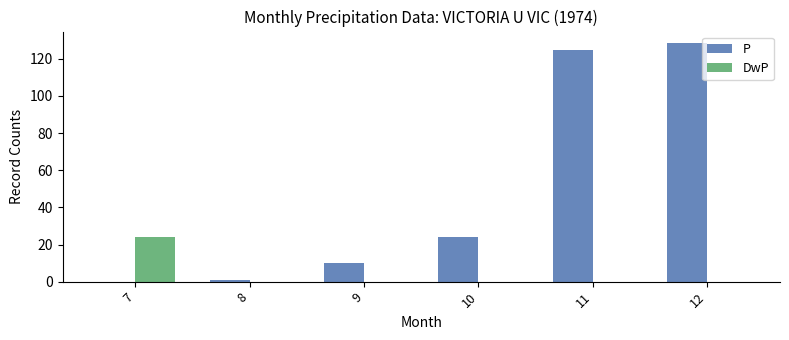

At which label is P closest to 64?

10